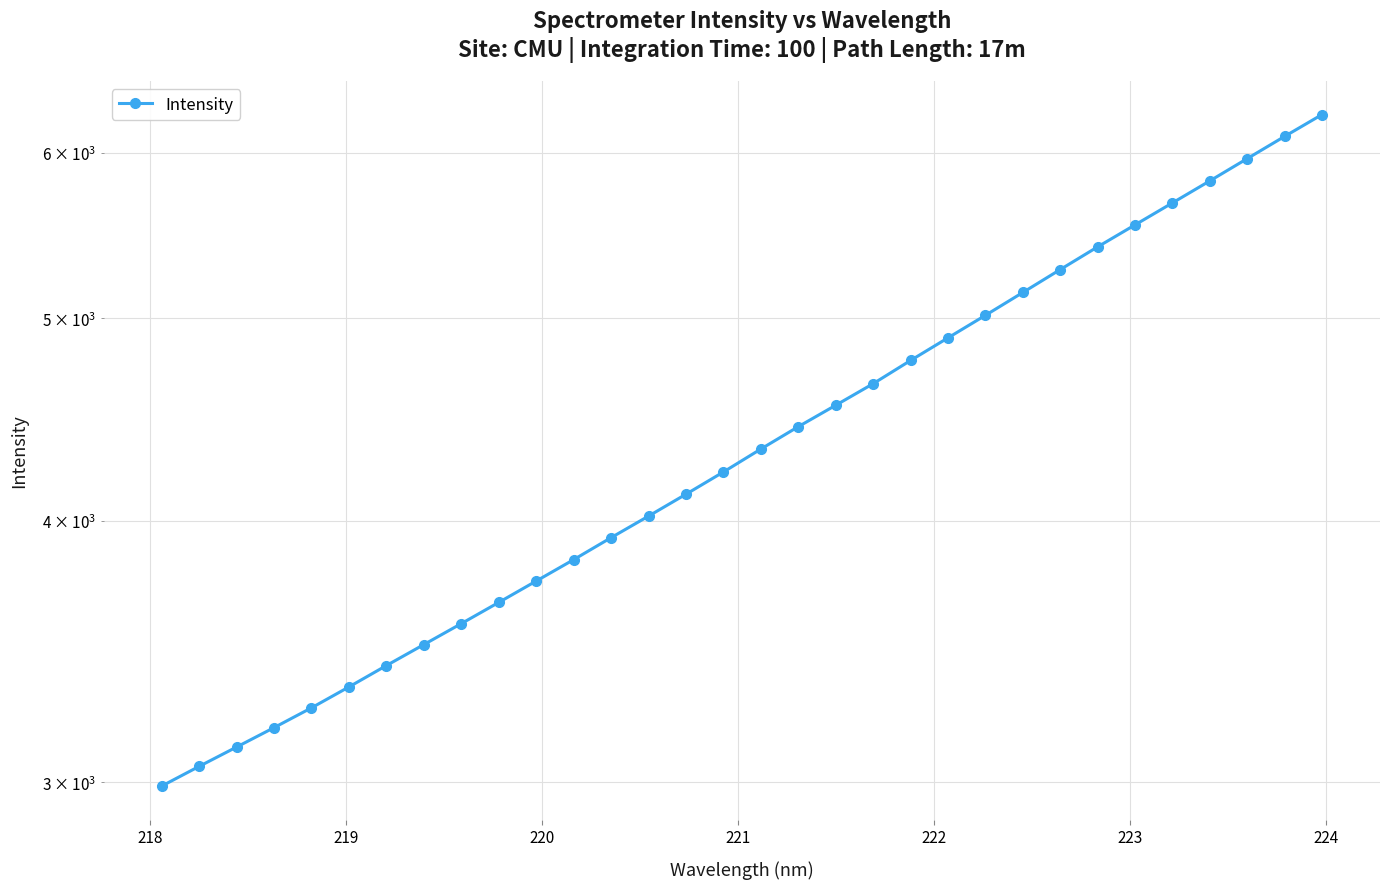

Reading right to left, list all the values displayed in this chart.

6257.4	6108.8	5961.2	5816.8	5677.6	5541.9	5409.2	5275.8	5144.3	5016.6	4893.7	4773.4	4652.8	4543.7	4437.8	4329.9	4221.9	4119.8	4021.7	3927.4	3833.4	3744.2	3657.2	3572.7	3491.2	3411.5	3332.1	3256.2	3186.0	3118.6	3052.9	2987.3